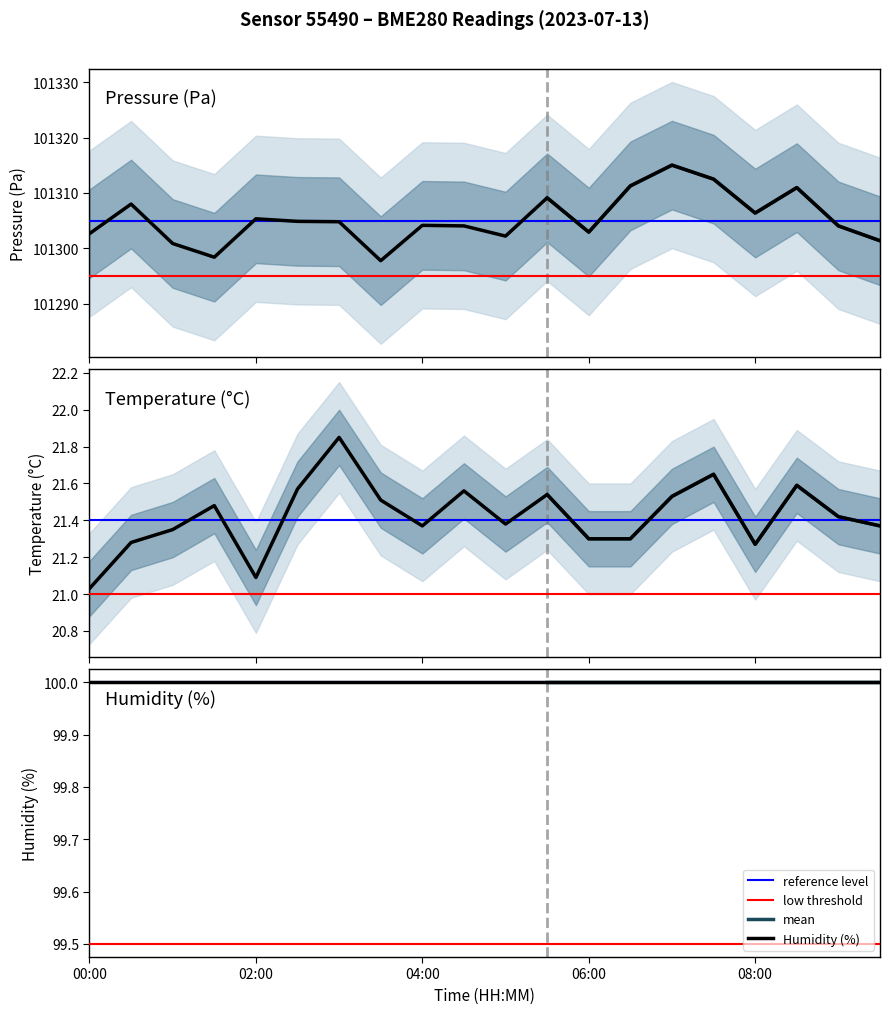

Between 00:30 and 05:30, which series saw the biggest shift?

pressure